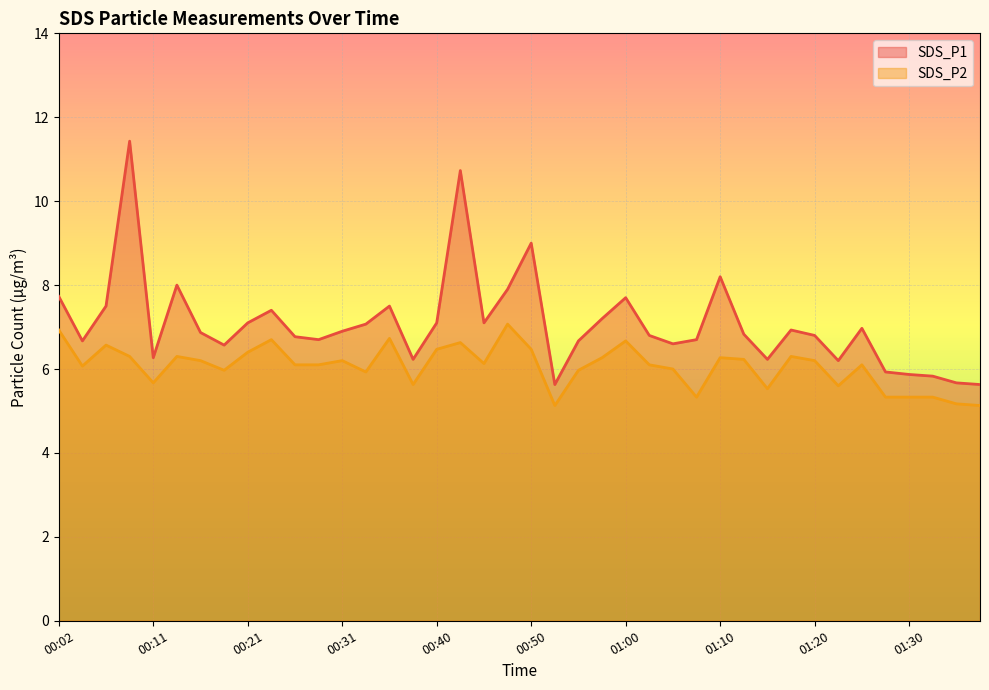

Reading left to right, extract all data points from this chart.

SDS_P1: 00:02=7.7	00:04=6.7	00:06=7.5	00:09=11.4	00:11=6.3	00:14=8.0	00:16=6.9	00:19=6.6	00:21=7.1	00:23=7.4	00:26=6.8	00:28=6.7	00:31=6.9	00:33=7.1	00:36=7.5	00:38=6.2	00:40=7.1	00:43=10.7	00:45=7.1	00:48=7.9	00:50=9.0	00:53=5.6	00:55=6.7	00:58=7.2	01:00=7.7	01:03=6.8	01:05=6.6	01:08=6.7	01:10=8.2	01:13=6.8	01:15=6.2	01:18=6.9	01:20=6.8	01:23=6.2	01:25=7.0	01:28=5.9	01:30=5.9	01:33=5.8	01:35=5.7	01:38=5.6
SDS_P2: 00:02=6.9	00:04=6.1	00:06=6.6	00:09=6.3	00:11=5.7	00:14=6.3	00:16=6.2	00:19=6.0	00:21=6.4	00:23=6.7	00:26=6.1	00:28=6.1	00:31=6.2	00:33=5.9	00:36=6.7	00:38=5.6	00:40=6.5	00:43=6.6	00:45=6.1	00:48=7.1	00:50=6.5	00:53=5.1	00:55=6.0	00:58=6.3	01:00=6.7	01:03=6.1	01:05=6.0	01:08=5.3	01:10=6.3	01:13=6.2	01:15=5.5	01:18=6.3	01:20=6.2	01:23=5.6	01:25=6.1	01:28=5.3	01:30=5.3	01:33=5.3	01:35=5.2	01:38=5.1